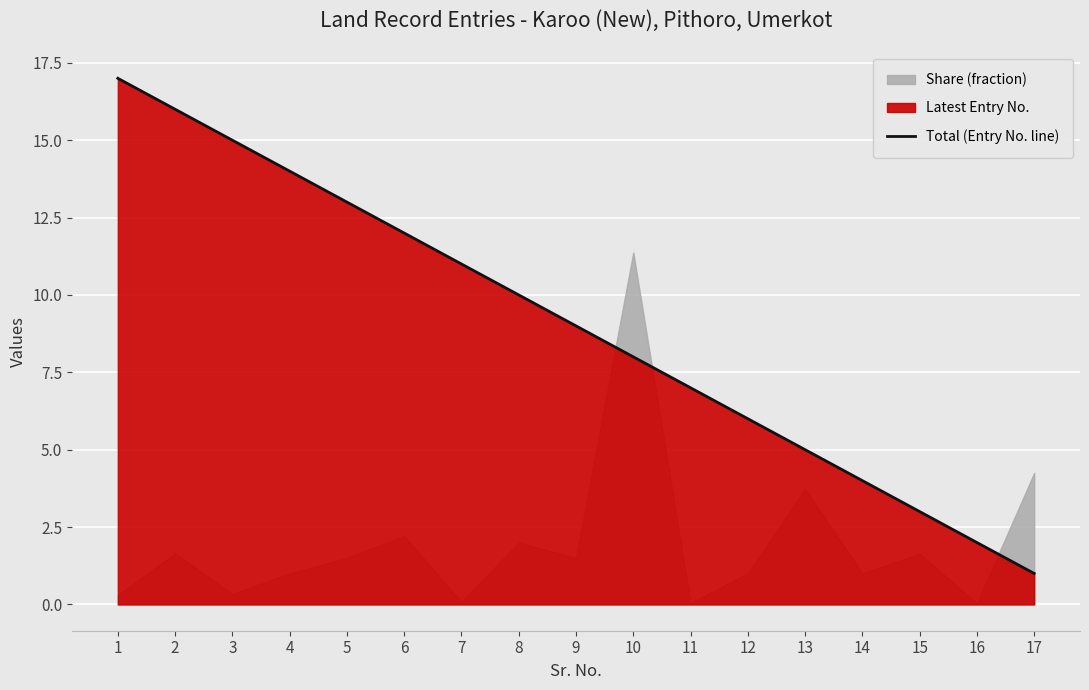

What is the change in value from 7 to 16?

-9